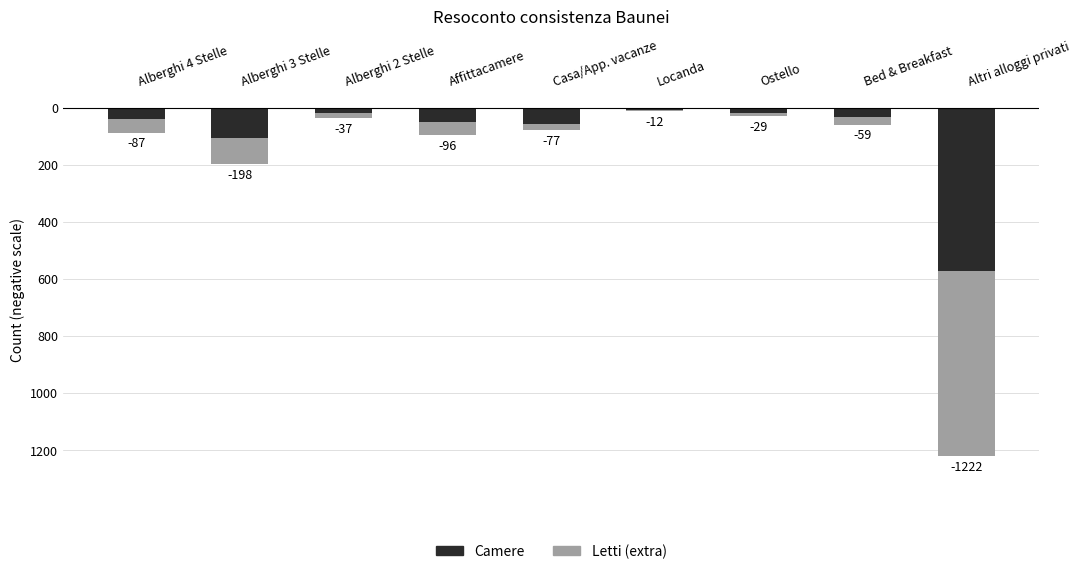

At how many categories does at least one series exceed -93?

7